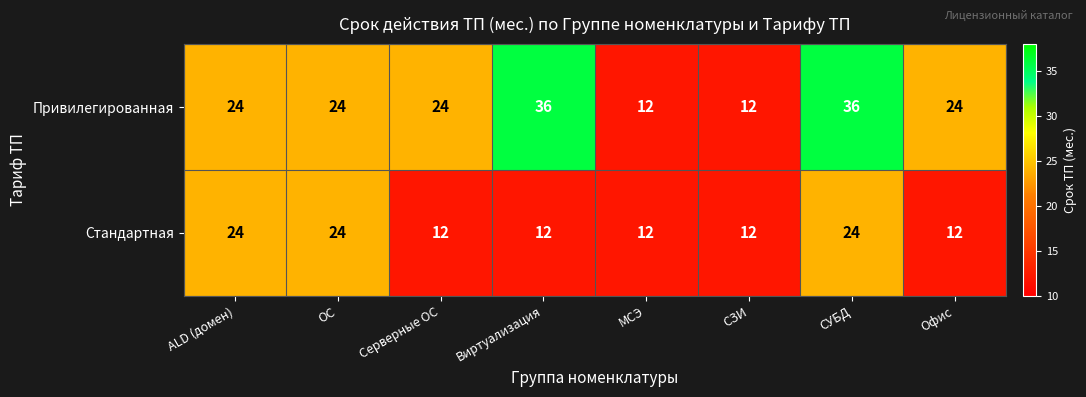

What is the sum of all Стандартная values?

132